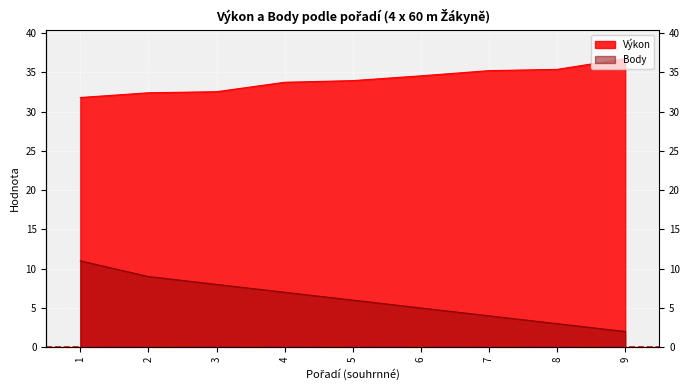

What is the lowest value of the Výkon series?

31.8